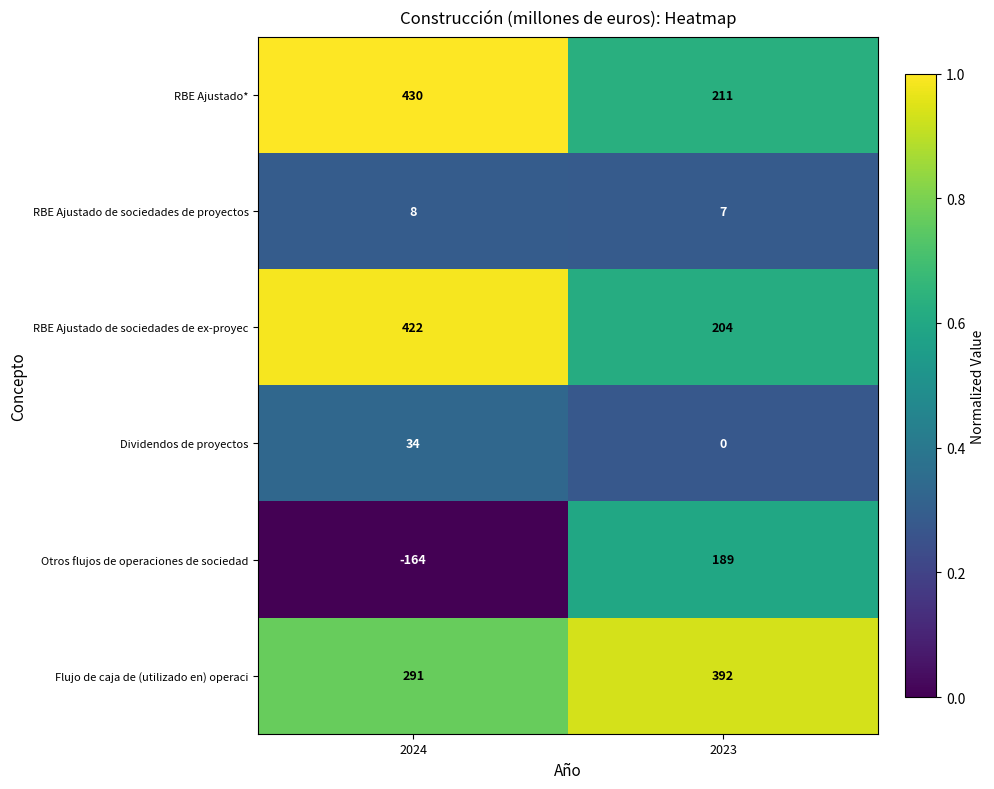

Rank the series by their maximum value, from highest to lowest.

RBE Ajustado*, RBE Ajustado de sociedades de ex-proyec, Flujo de caja de (utilizado en) operaci, Otros flujos de operaciones de sociedad, Dividendos de proyectos, RBE Ajustado de sociedades de proyectos